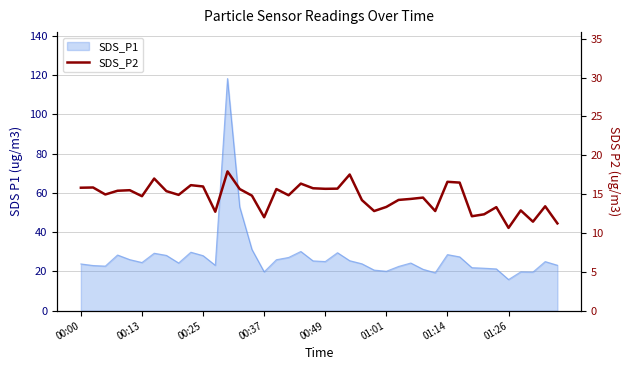

How many interior local peaks (higher than both neighbors) does the data have?

13